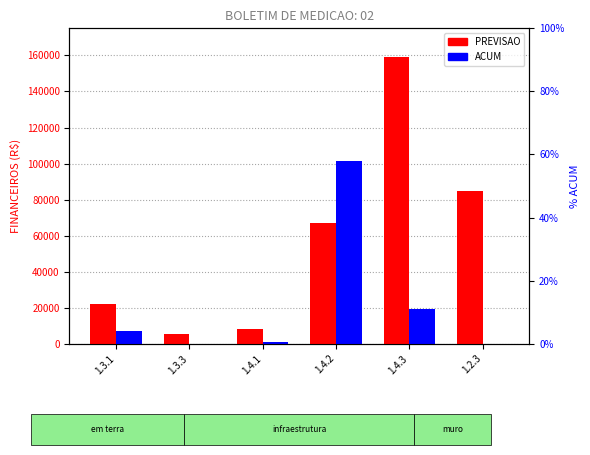

Which label corresponds to the largest value in the chart?

1.4.3